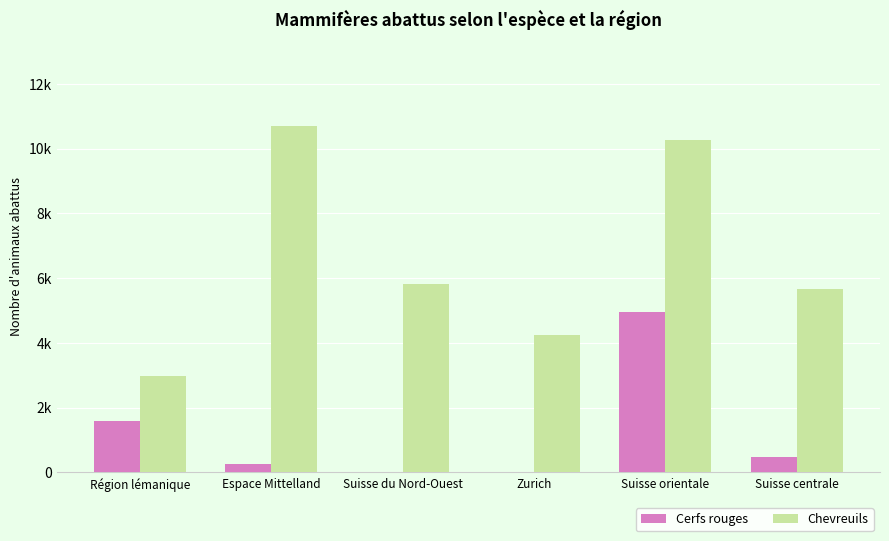

Reading left to right, what are all the values shown in this chart?

Cerfs rouges: Région lémanique=1596	Espace Mittelland=247	Suisse du Nord-Ouest=0	Zurich=13	Suisse orientale=4943	Suisse centrale=486
Chevreuils: Région lémanique=2972	Espace Mittelland=10691	Suisse du Nord-Ouest=5823	Zurich=4237	Suisse orientale=10261	Suisse centrale=5650